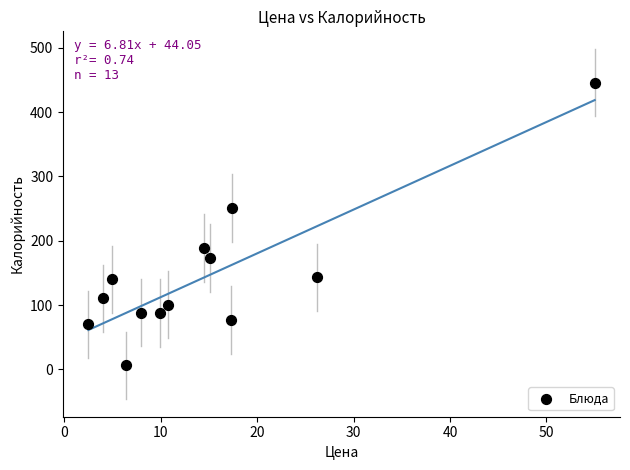

What Y value in the scatter plot is closest to 226?

250.8